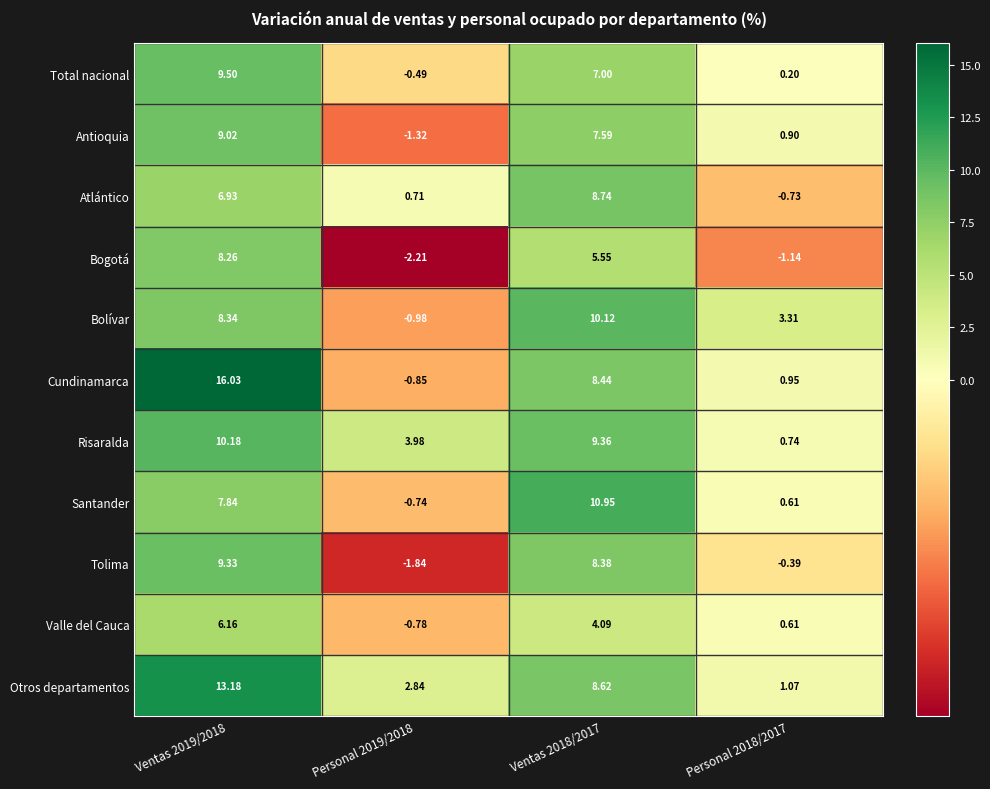

Which series has the largest range (max minus min)?

Cundinamarca